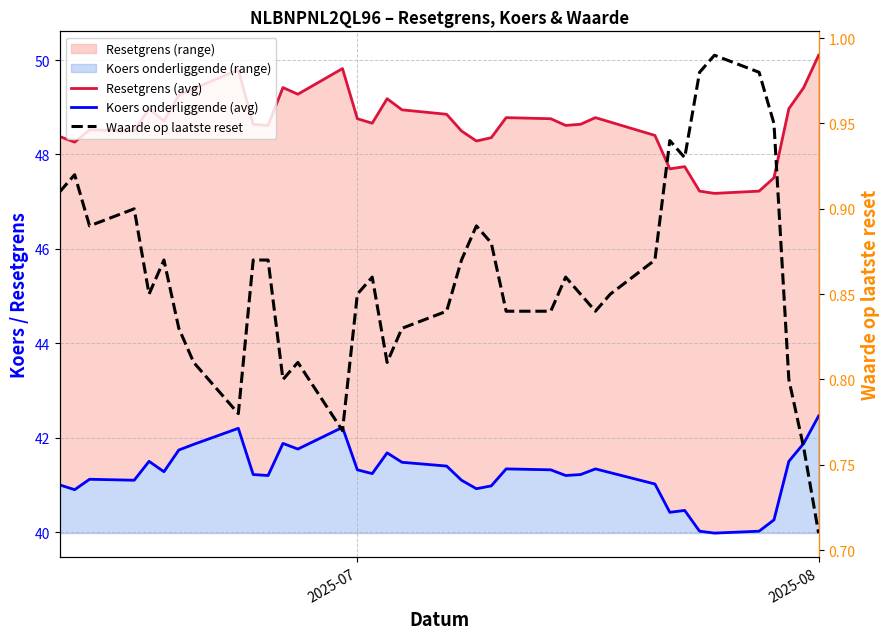

Rank the series by their maximum value, from highest to lowest.

Resetgrens (avg), Koers onderliggende (avg), Waarde op laatste reset